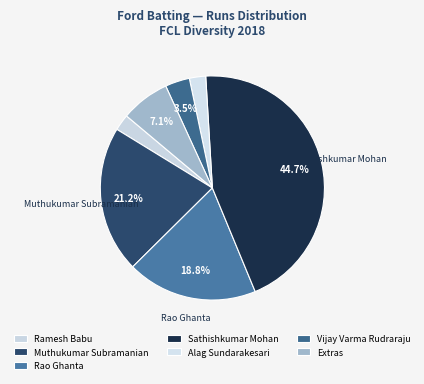

How many segments does this pie chart have?

7